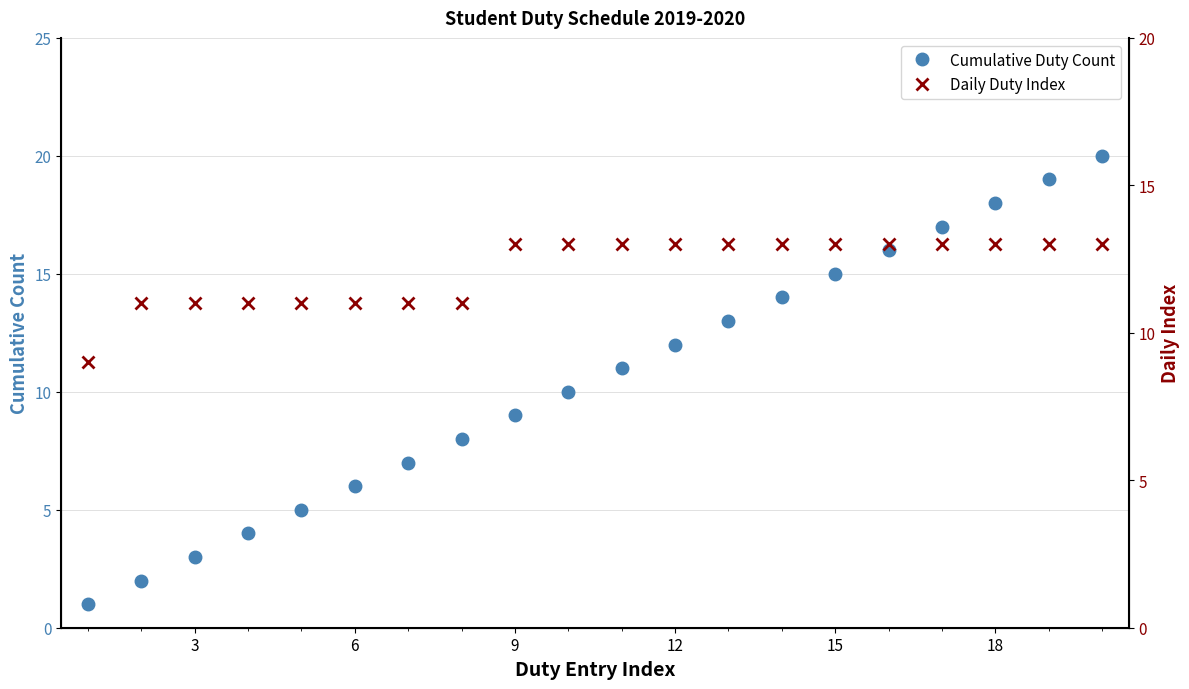

How many lines are shown in the chart?

2